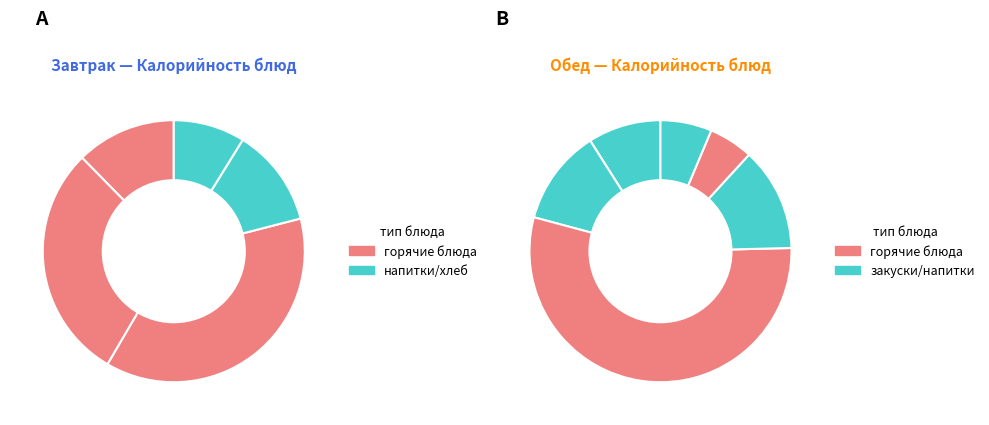

True or false: Макаронные изделия accounts for 4% of the total.

False